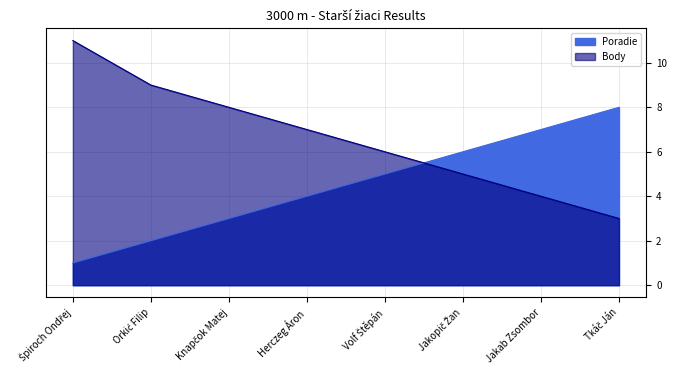

What is the total value across all series at Jakopič Žan?

11